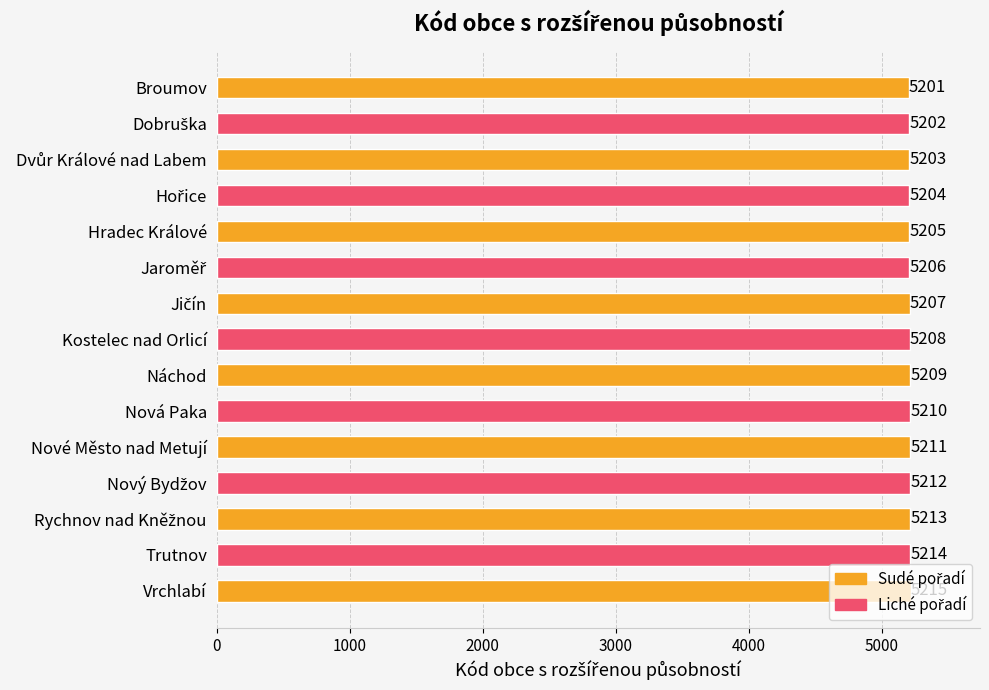

Which category has the lowest value across all series?

Broumov